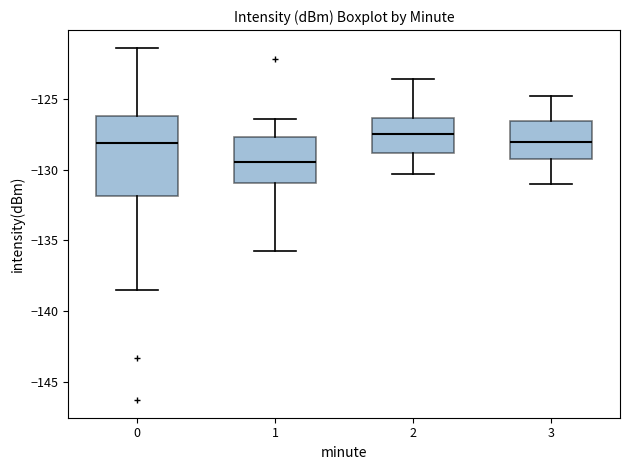

Which box is the tallest, from its lower edge to its upper edge?

0